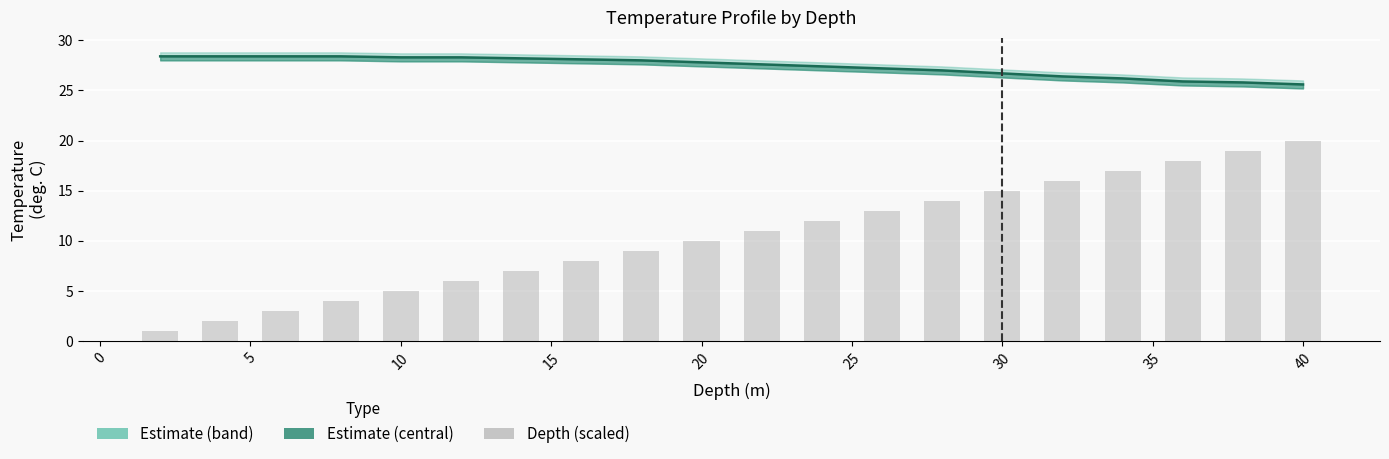

What is the smallest value displayed?

1